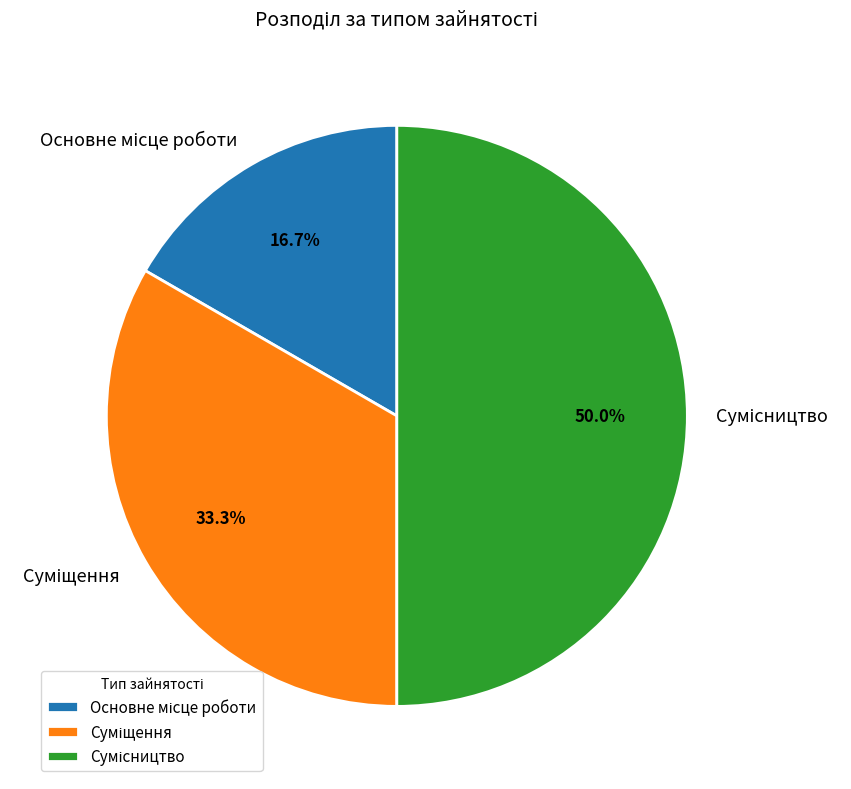

Is there any slice that represents more than half of the pie?

No